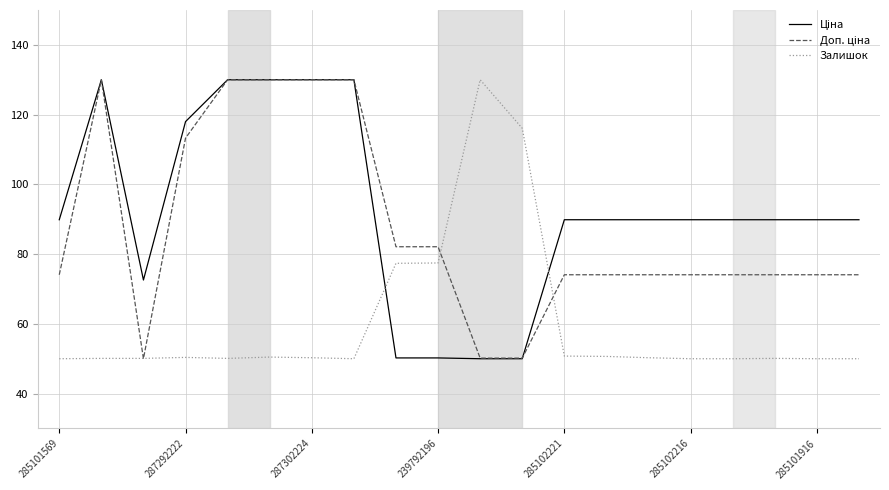

What is the greatest value displayed?

130.0